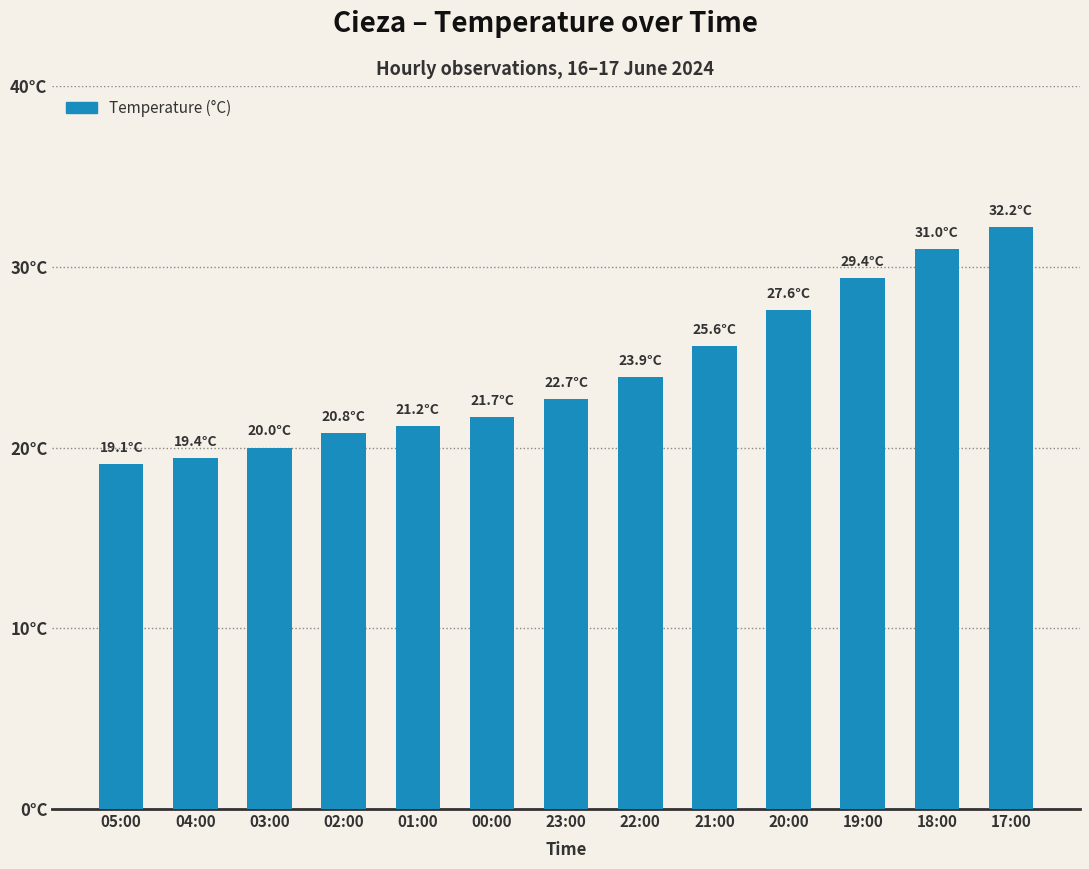

Does the chart contain any negative values?

No